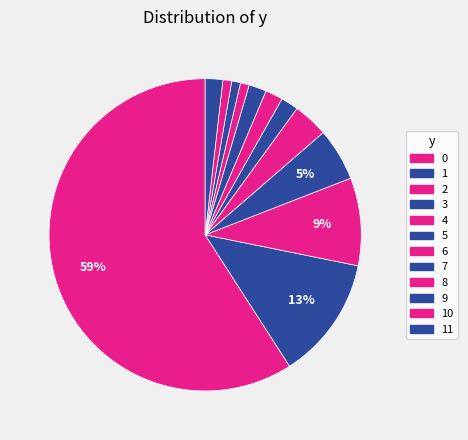

To the nearest percent, what is the difference between the largest and smallest slice percentages?

58%